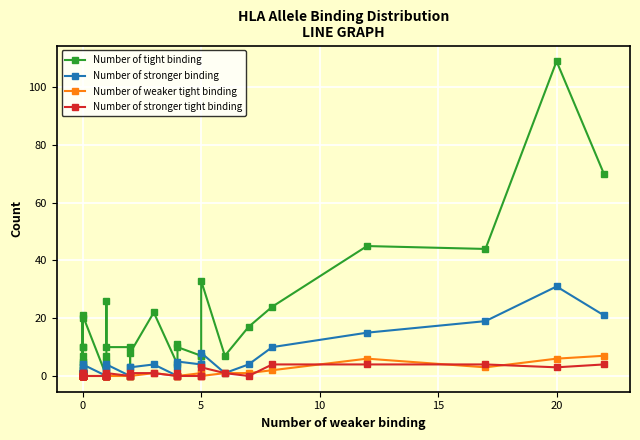

Reading left to right, what are all the values shown in this chart?

Number of tight binding: 3	5	7	10	5	20	0	1	0	0	0	10	0	2	21	0	0	0	0	7	5	26	10	10	0	8	22	4	11	10	7	7	33	7	17	24	45	44	109	70
Number of stronger binding: 1	1	1	1	1	1	1	1	1	1	1	2	2	3	4	0	0	0	0	2	2	3	4	0	3	3	4	0	3	5	4	4	8	1	4	10	15	19	31	21
Number of weaker tight binding: 0	0	0	0	0	0	0	0	0	0	0	0	0	0	0	0	0	0	0	0	0	0	0	0	0	0	1	0	0	0	1	1	0	1	1	2	6	3	6	7
Number of stronger tight binding: 0	0	0	0	0	1	0	0	0	0	0	1	1	0	0	0	0	0	0	0	0	0	1	0	0	1	1	0	1	0	0	0	3	1	0	4	4	4	3	4